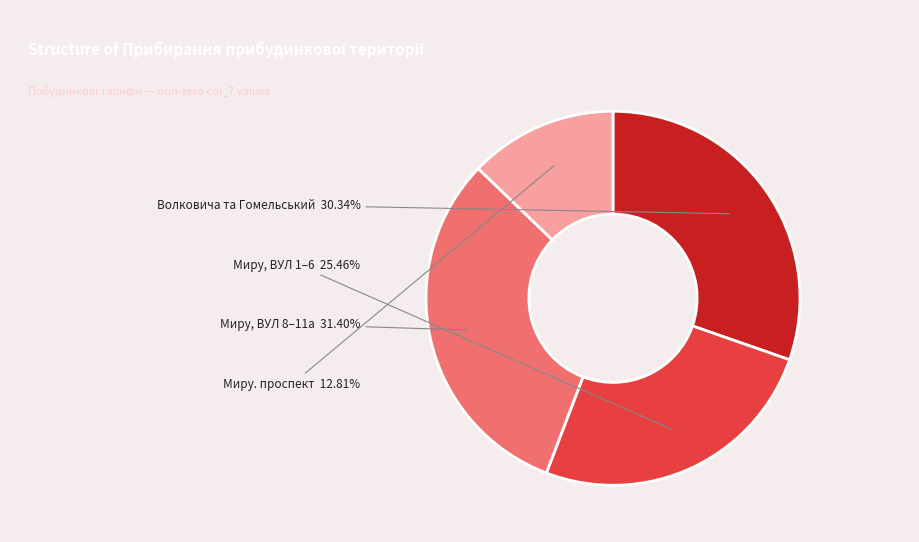

Does any single category account for the majority?

No